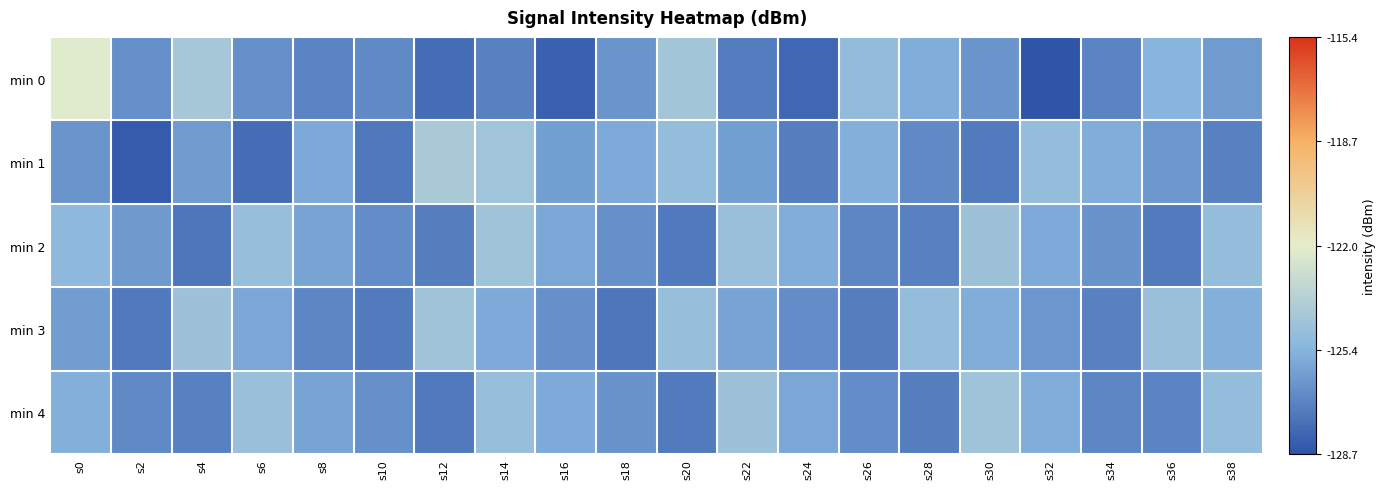

What is the difference between the highest and lowest values at s2?

2.1